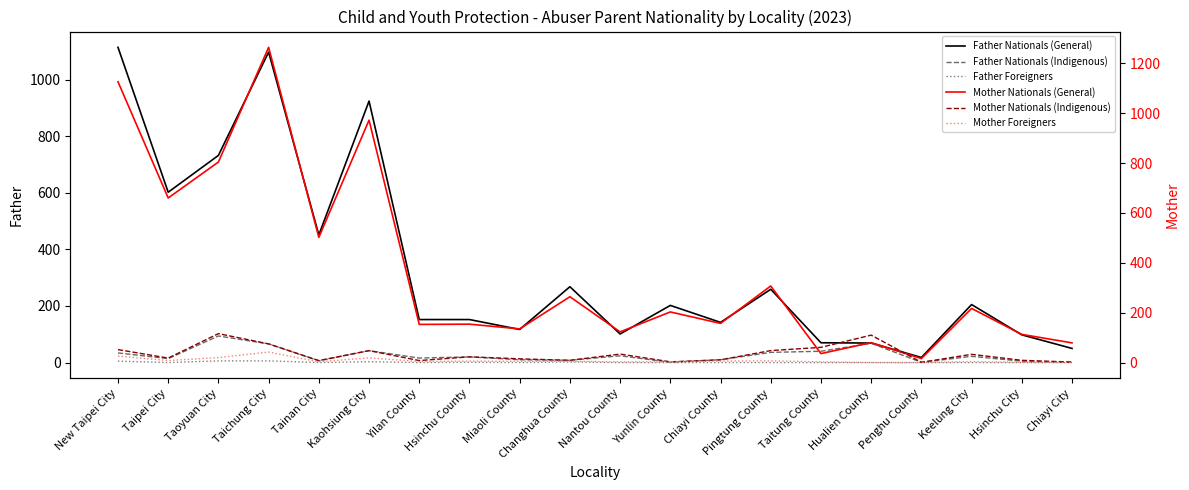

How many lines are shown in the chart?

6